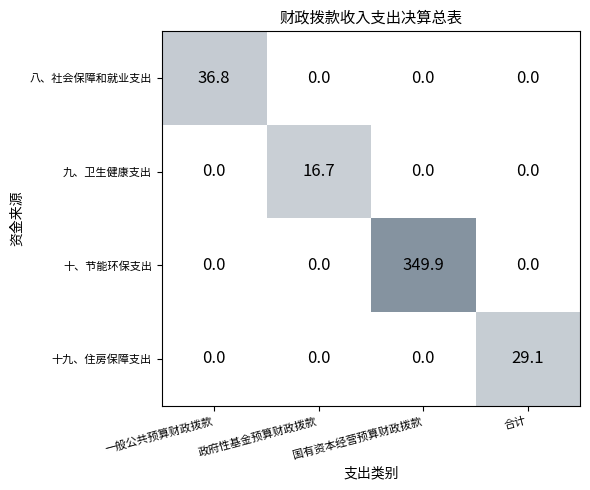

The 十九、住房保障支出 series shows 47.7 at 合计. True or false?

False